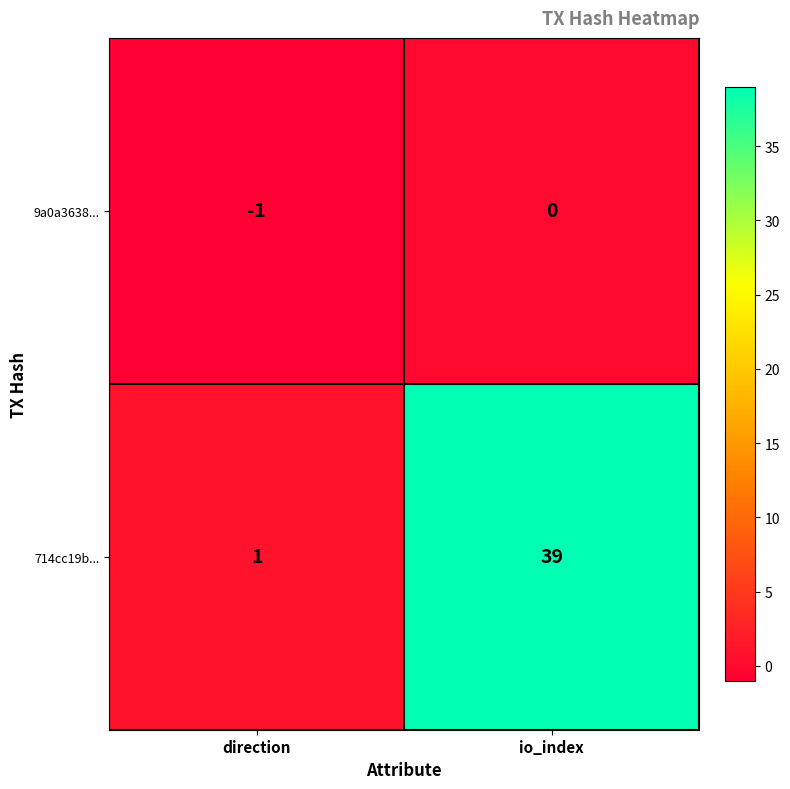

True or false: 714cc19b... has a value of 1 at direction.

True